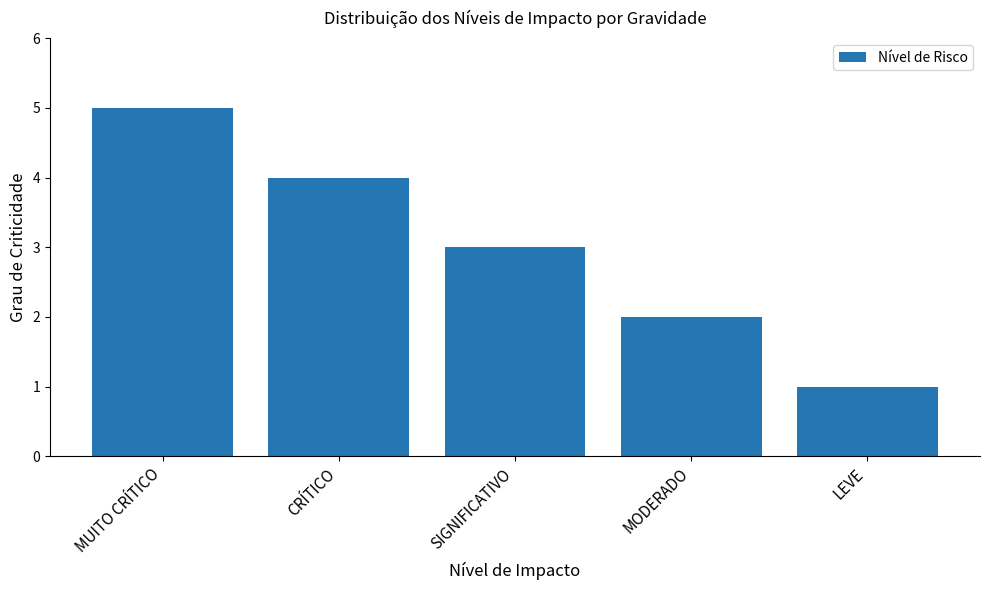

What is the approximate value at MUITO CRÍTICO?

5